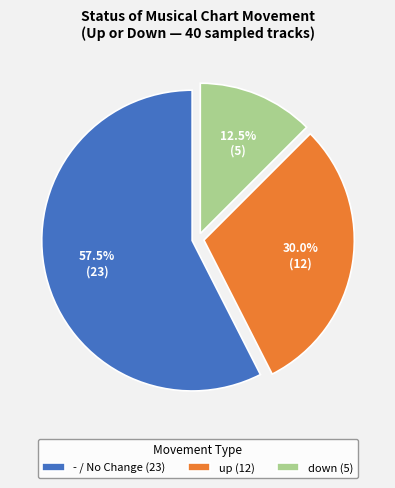

How many segments does this pie chart have?

3